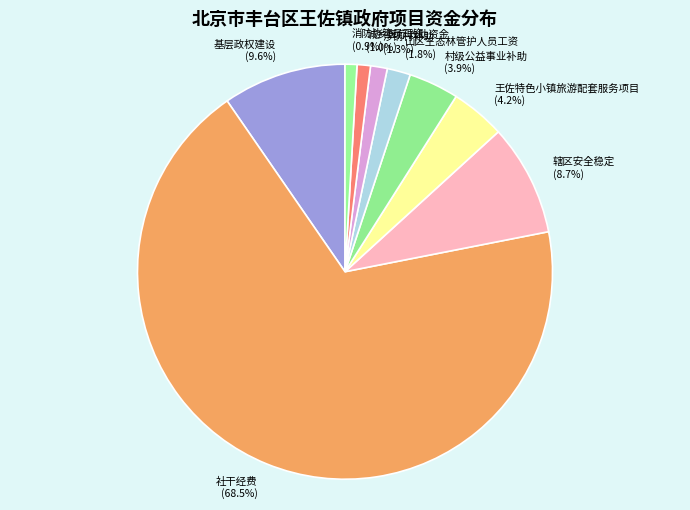

Which category has the biggest portion of the pie?

社干经费